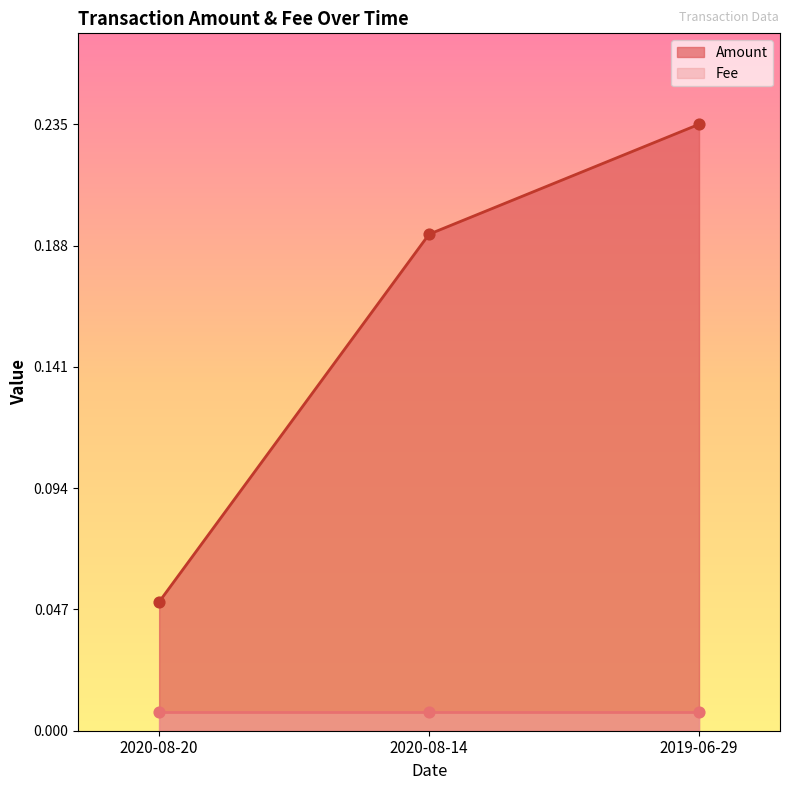

What are all the series names shown in the legend?

Amount, Fee